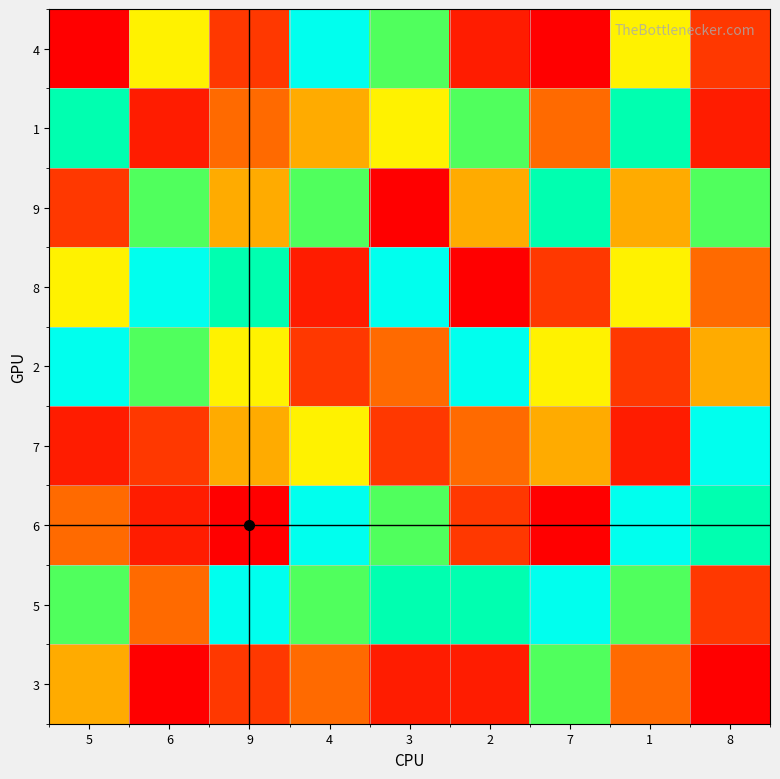

Count the number of data series in this chart.

9